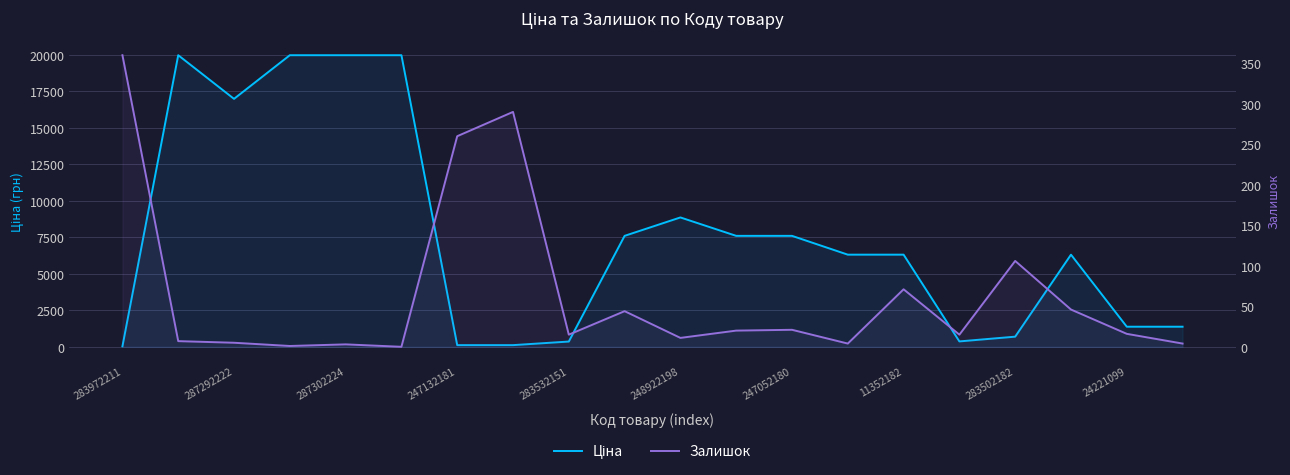

What position from the right is 17?

3